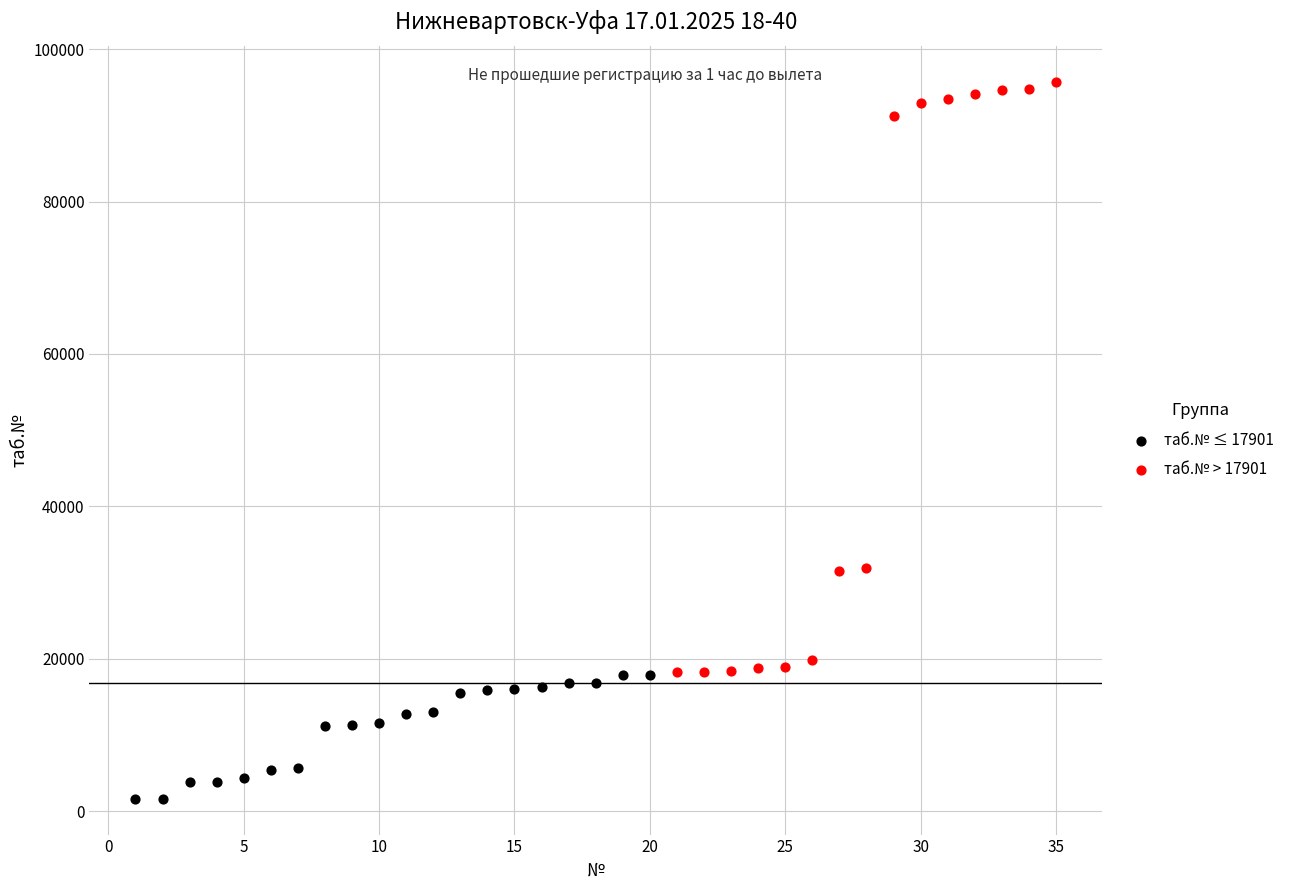

Which series contains the lowest Y value?

таб.№ ≤ 17901